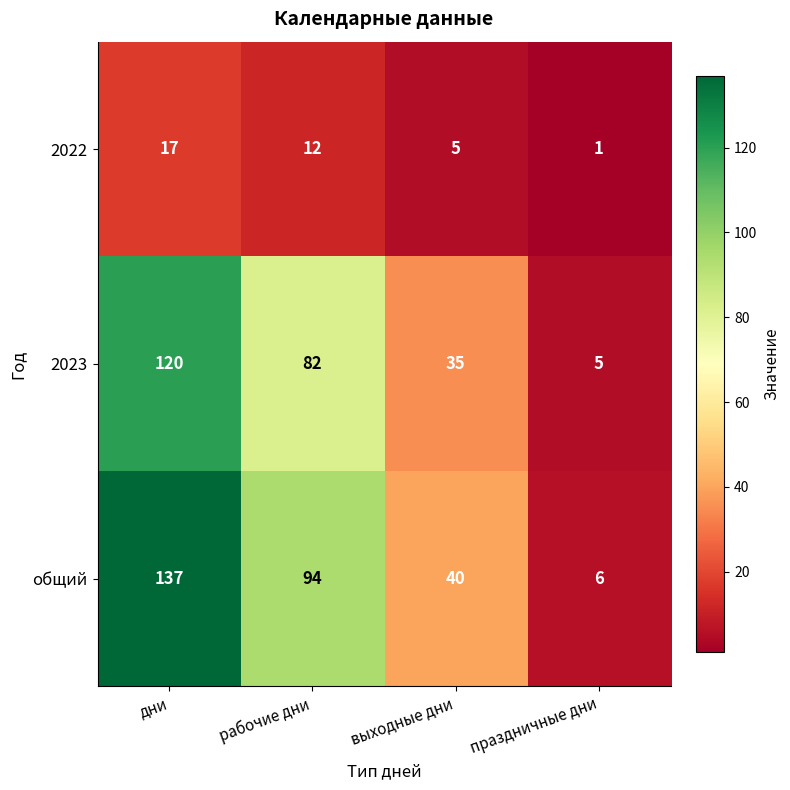

How many общий values are between 40 and 137?

3